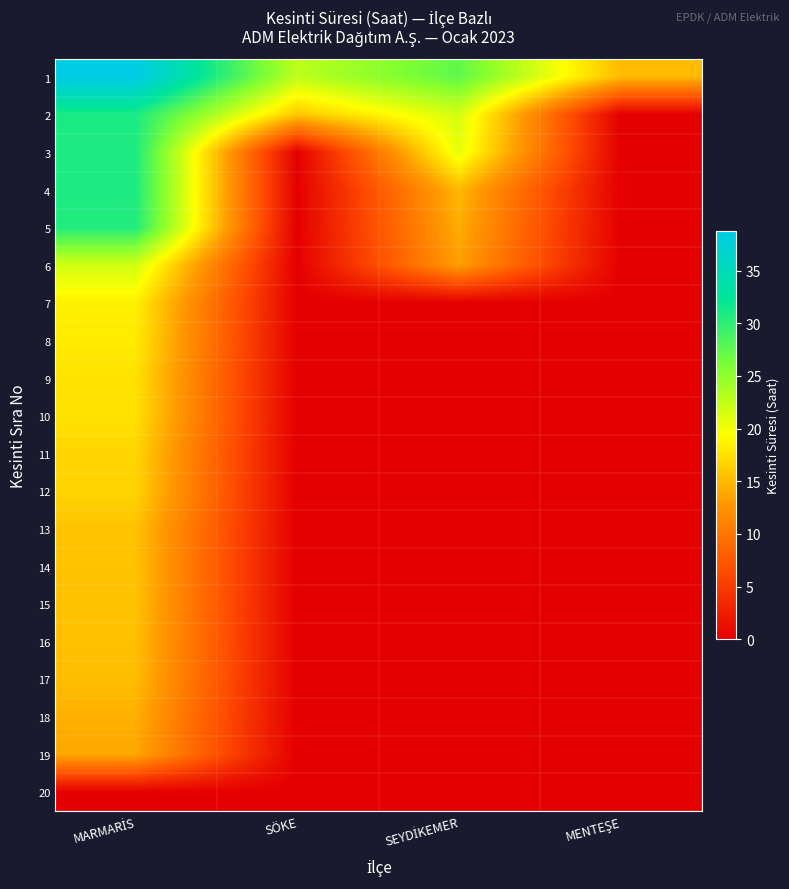

At how many categories does at least one series exceed 14?

4